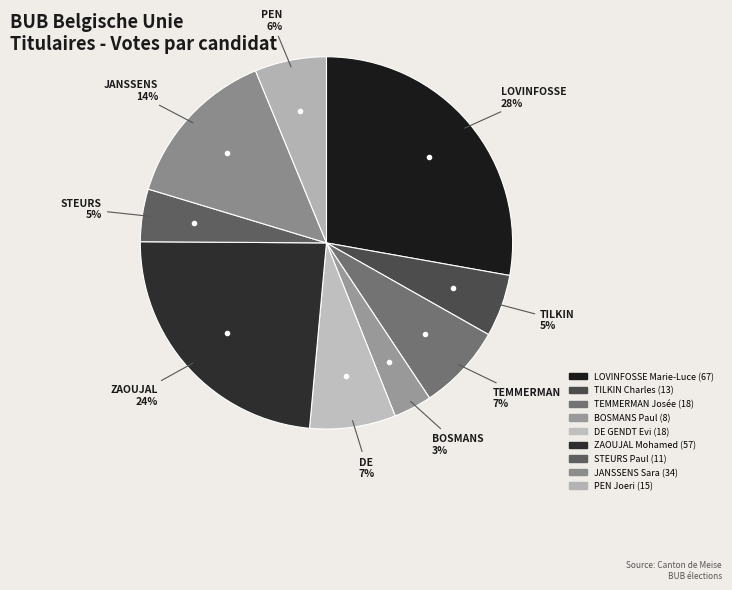

Count the number of slices in the pie.

9